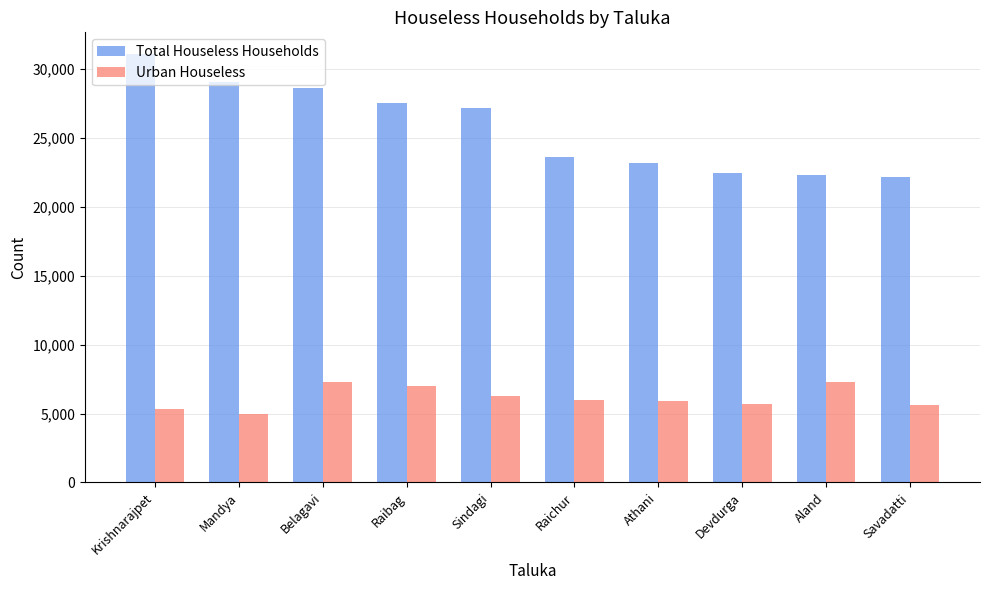

What is the approximate value of Total Houseless Households at Aland?

22306.0